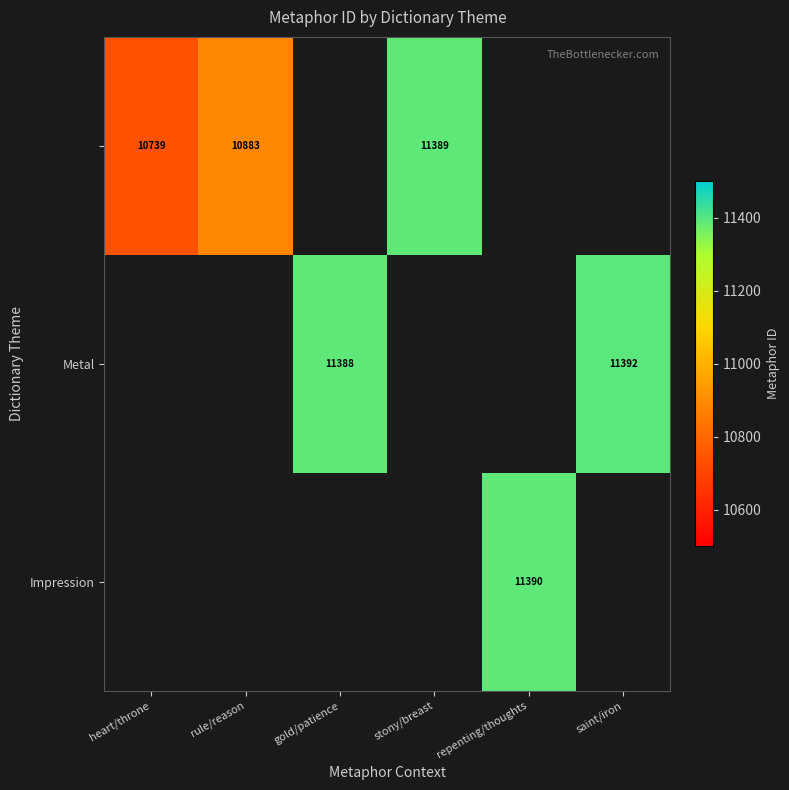

Is it true that Metal equals 11392 at saint/iron?

True